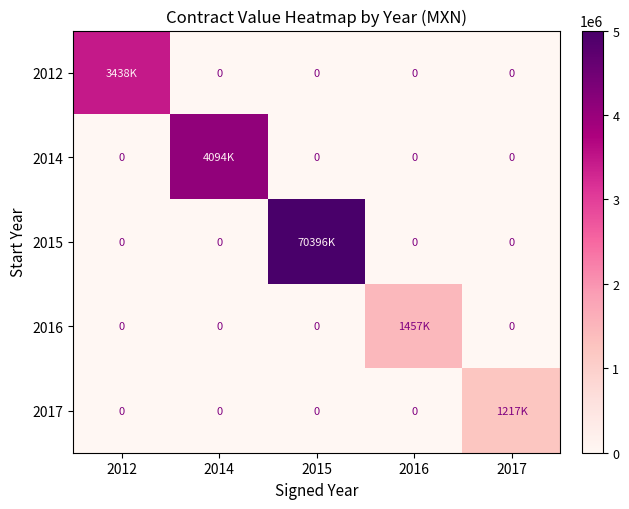

What is the difference between the highest and lowest values at 2012?

3438362.5